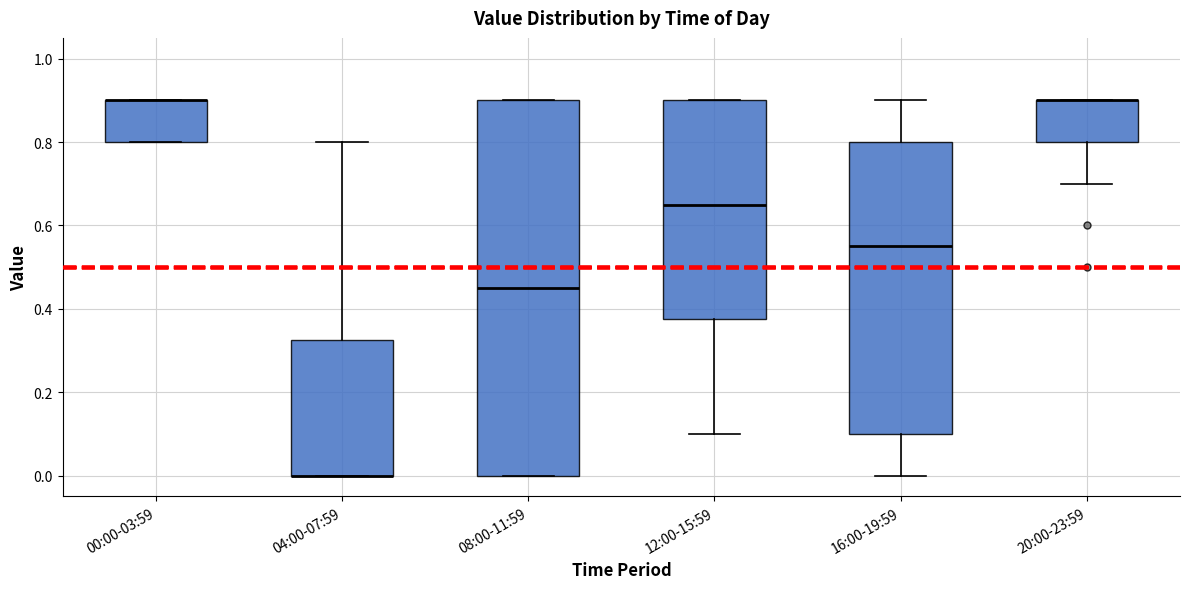

Where is the upper edge of the box for 08:00-11:59 on the y-axis? The values are not printed on the chart, so give them approximately, as read against the axis.

0.90